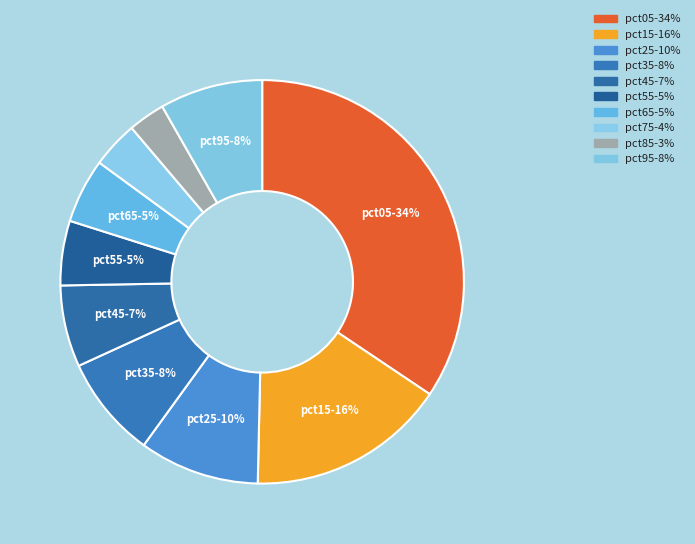

What percentage is NOT represented by pct45?

93.5%